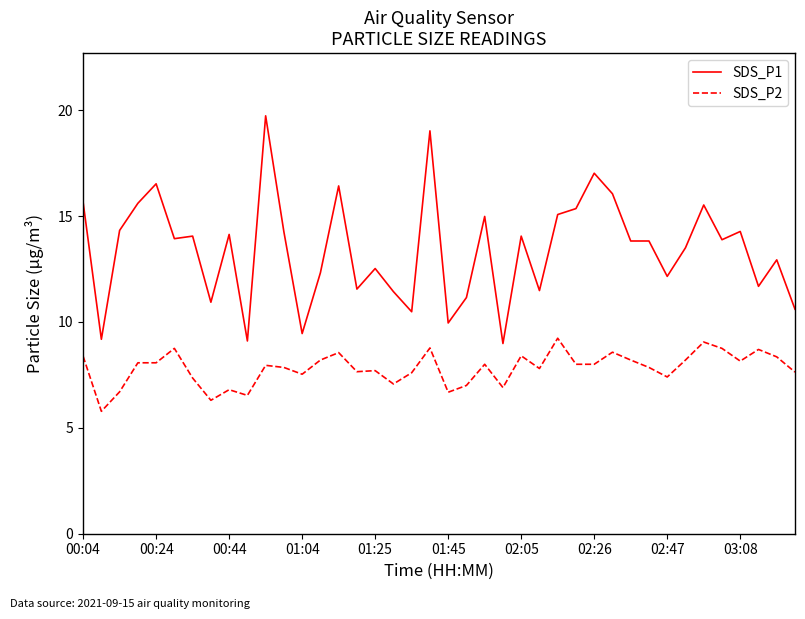

Is this an area chart (filled region under the line)?

No